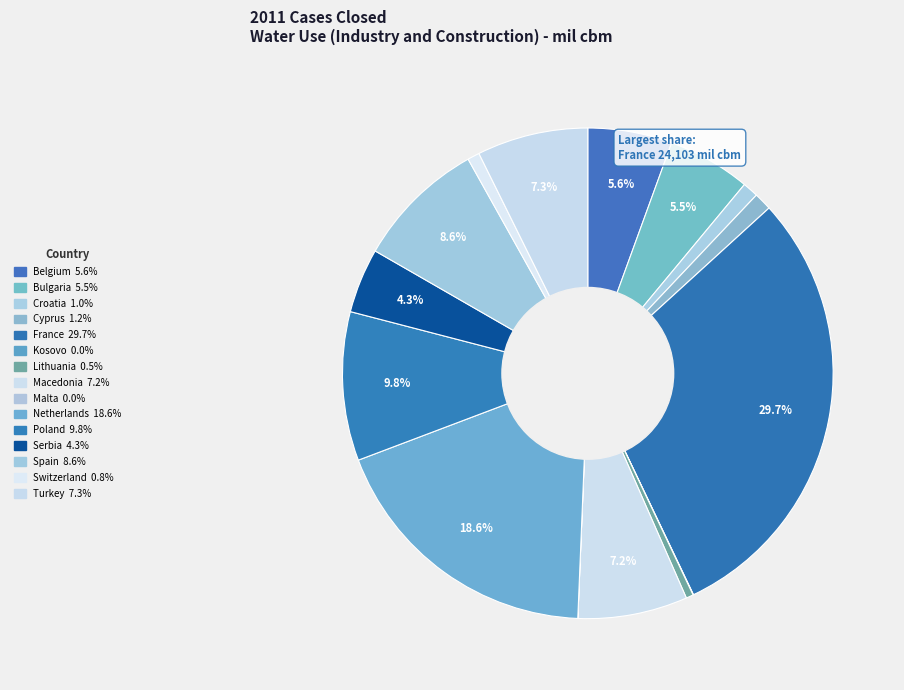

To the nearest percent, what portion does Switzerland represent?

1%